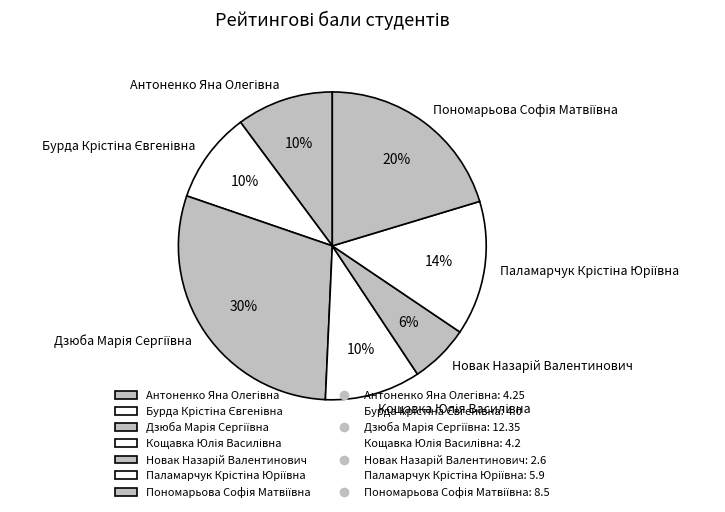

Does any single category account for the majority?

No